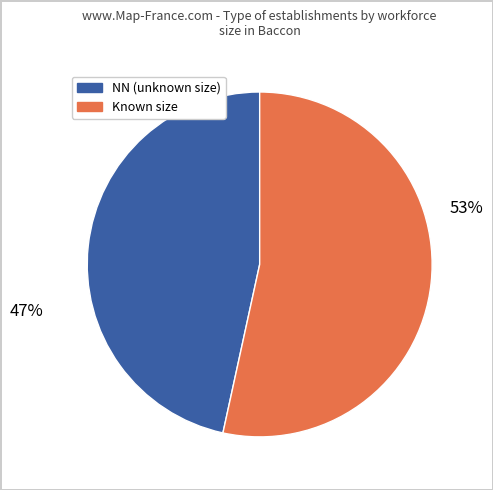

To the nearest percent, what is the average slice percentage?

50%